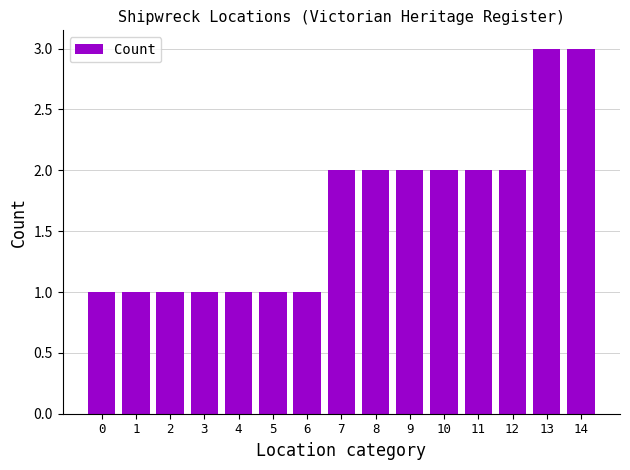

Are the bars horizontal?

No